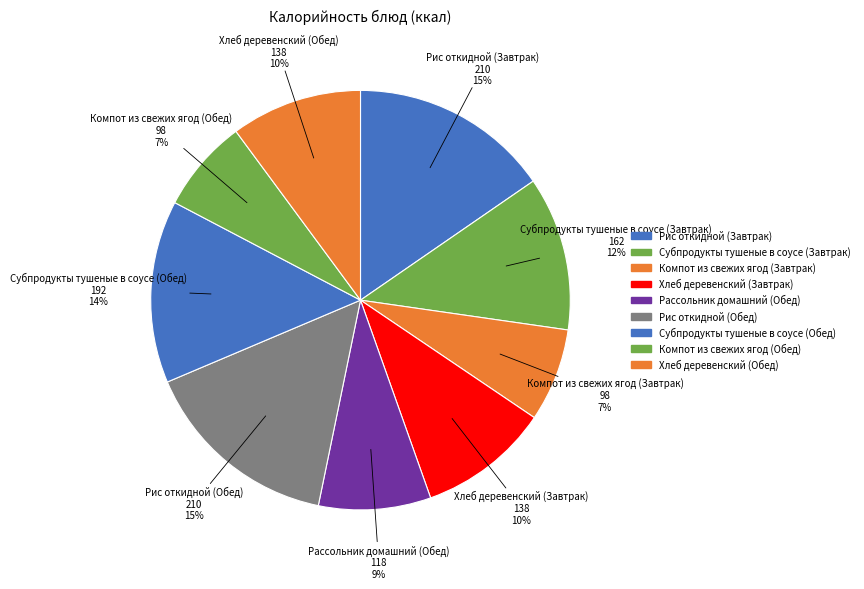

How much of the chart is everything except Компот из свежих ягод (Завтрак)?

92.8%